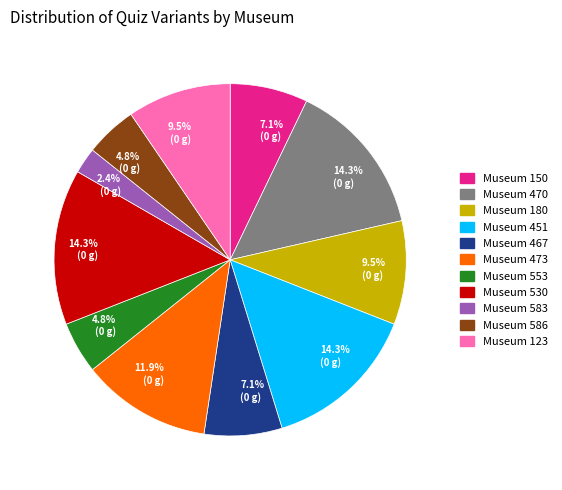

Is there any slice that represents more than half of the pie?

No